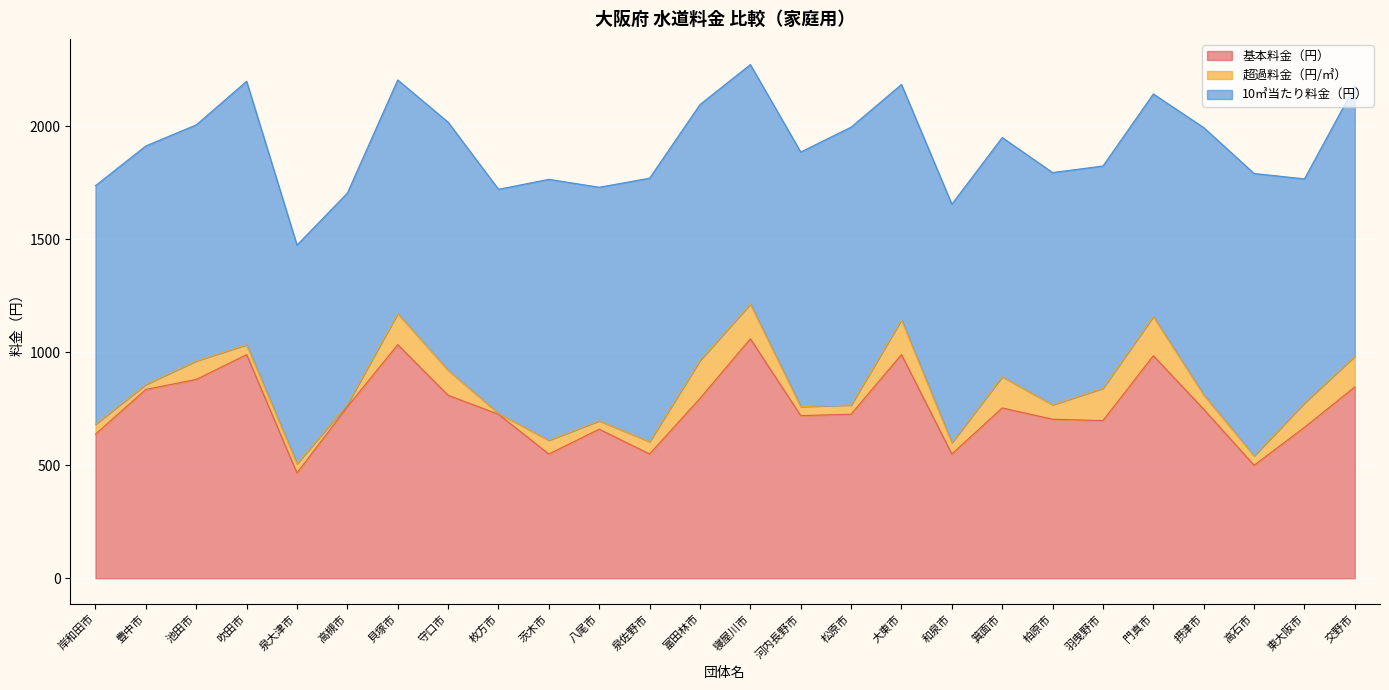

Reading right to left, transcribe all the data shown in this chart.

基本料金（円）: 交野市=847	東大阪市=668	高石市=500	摂津市=748	門真市=985	羽曳野市=698	柏原市=704	箕面市=754	和泉市=550	大東市=990	松原市=726	河内長野市=720	寝屋川市=1060	富田林市=796	泉佐野市=550	八尾市=660	茨木市=550	枚方市=726	守口市=810	貝塚市=1034	高槻市=759	泉大津市=466	吹田市=990	池田市=880	豊中市=836	岸和田市=638
超過料金（円/㎥）: 交野市=136	東大阪市=108	高石市=42	摂津市=64	門真市=174	羽曳野市=143	柏原市=64	箕面市=138	和泉市=50	大東市=154	松原市=41	河内長野市=40	寝屋川市=154	富田林市=168	泉佐野市=55	八尾市=37	茨木市=61	枚方市=4	守口市=111	貝塚市=138	高槻市=11	泉大津市=41	吹田市=44	池田市=82	豊中市=22	岸和田市=44
10㎥当たり料金（円）: 交野市=1196	東大阪市=992	高石市=1250	摂津市=1183	門真市=985	羽曳野市=984	柏原市=1028	箕面市=1059	和泉市=1056	大東市=1042	松原市=1230	河内長野市=1127	寝屋川市=1060	富田林市=1133	泉佐野市=1166	八尾市=1034	茨木市=1155	枚方市=992	守口市=1098	貝塚市=1034	高槻市=935	泉大津市=968	吹田市=1166	池田市=1045	豊中市=1056	岸和田市=1056